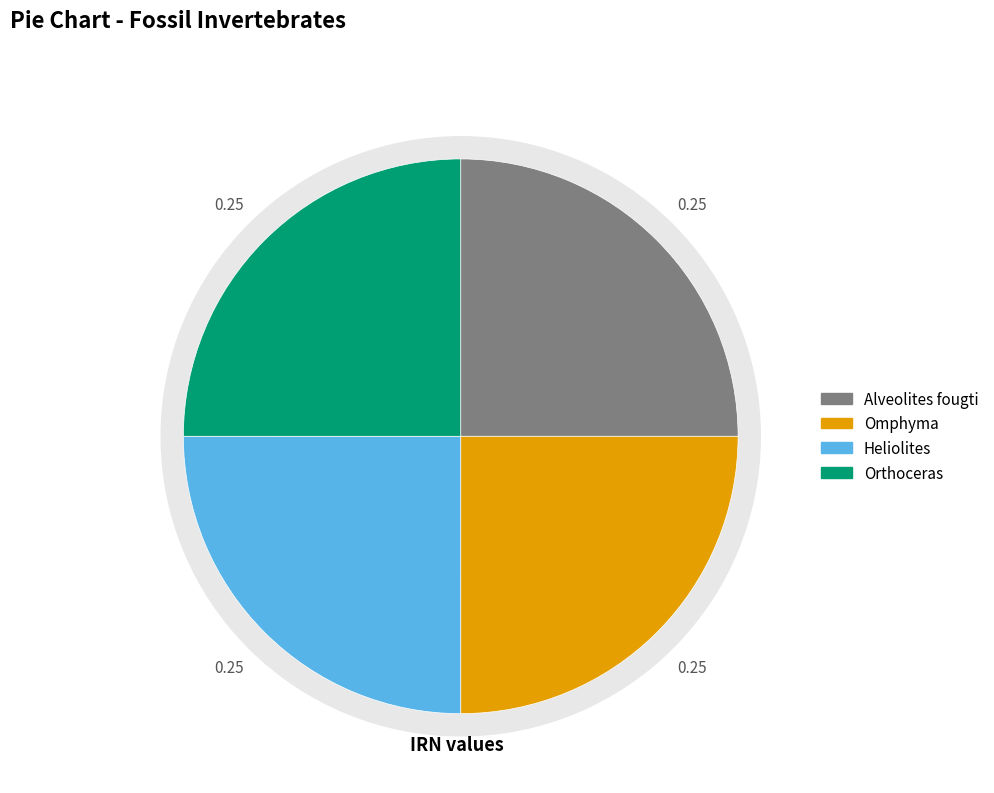

What percentage is NOT represented by Heliolites?

75.0%